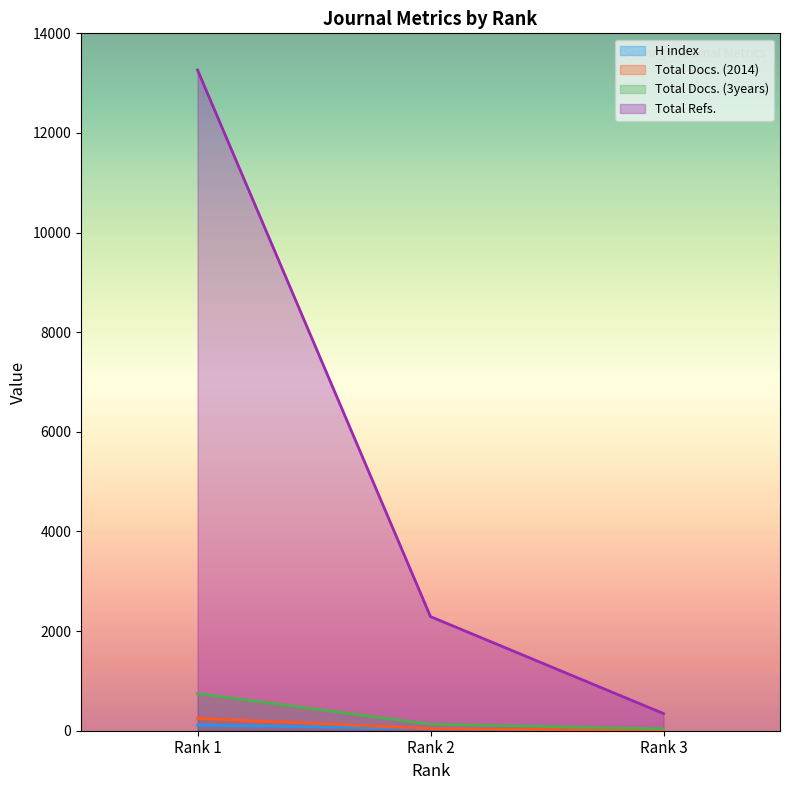

Read the H index value at Rank 2.

41